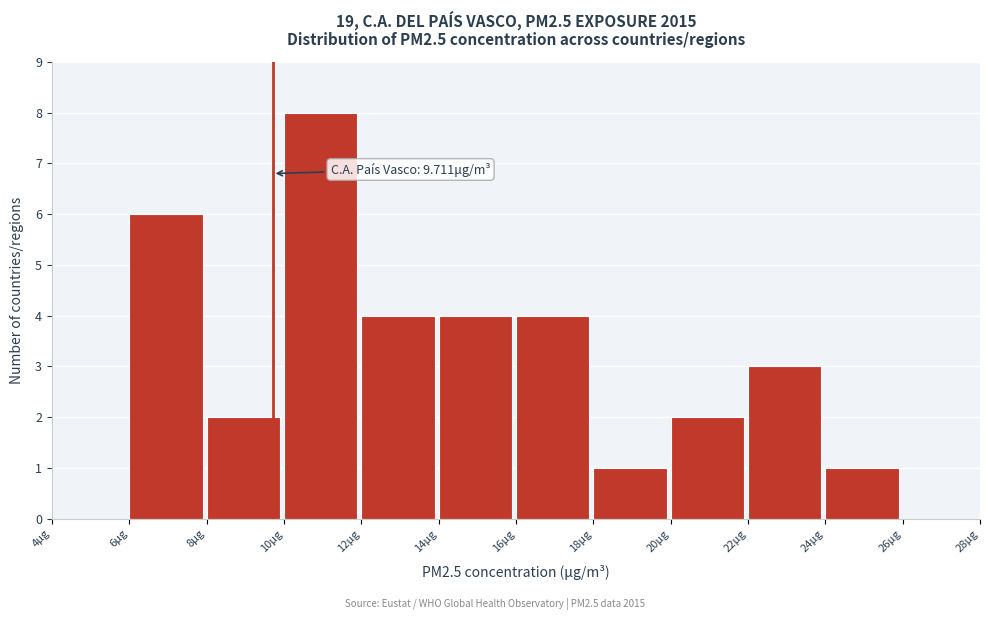

Which range on the x-axis has the tallest bar?

10 to 12